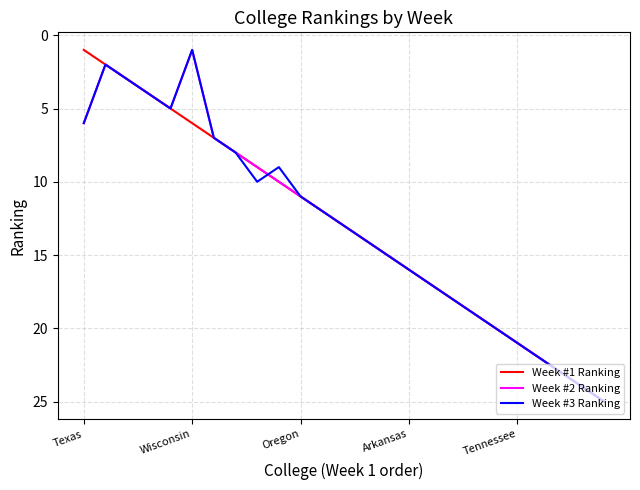

What is the greatest value displayed?

25